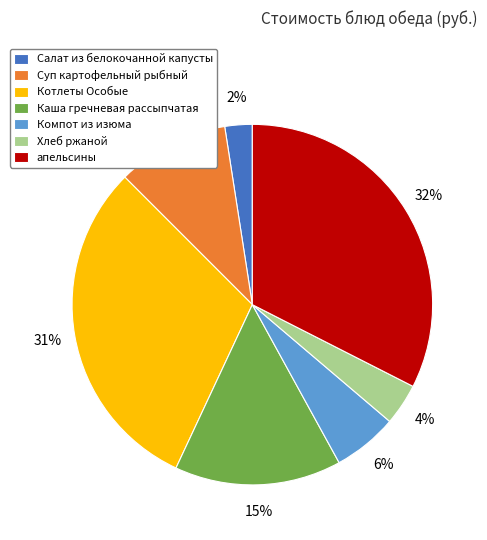

To the nearest percent, what is the average slice percentage?

14%